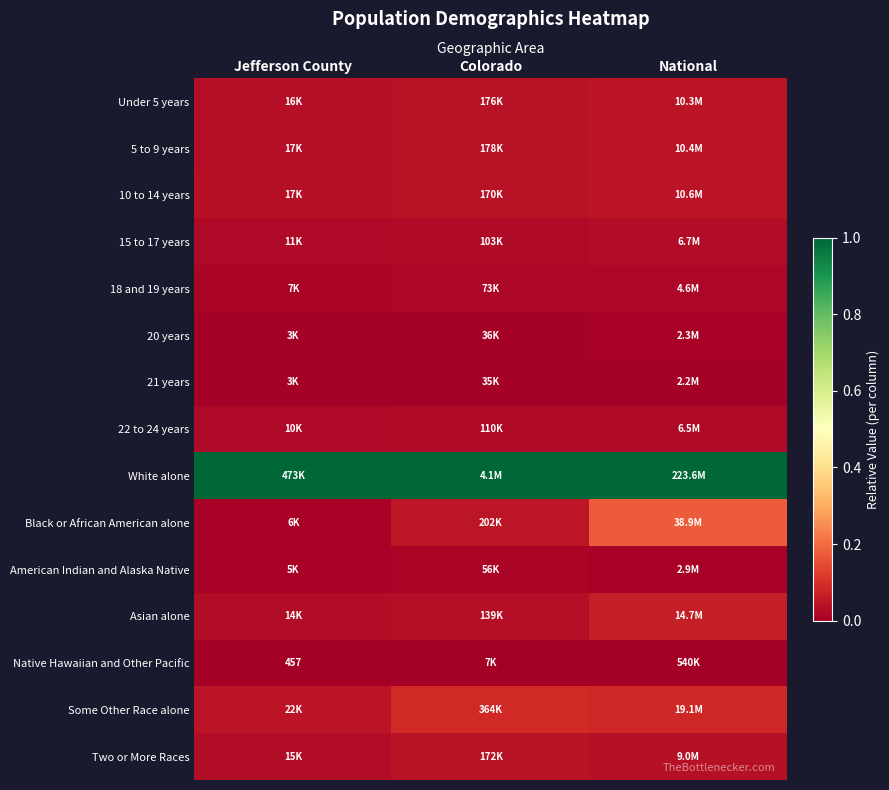

List the labels in order of Under 5 years value, smallest first.

Jefferson County, Colorado, National